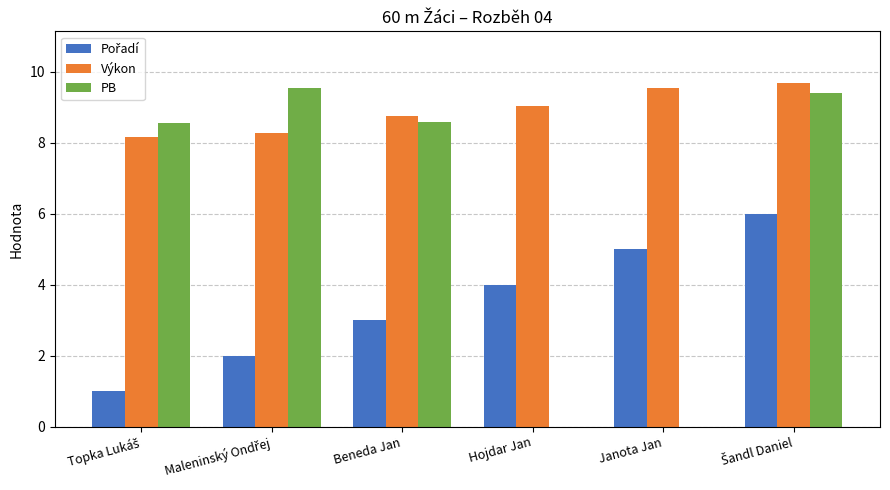

Is it true that Výkon equals 14.1 at Beneda Jan?

False